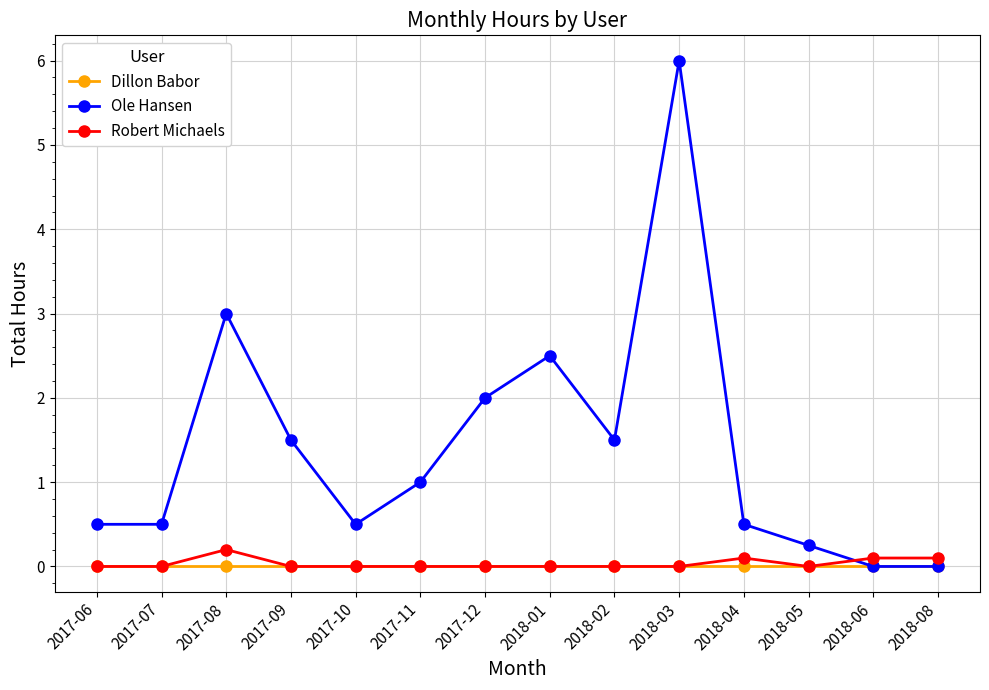

What is the greatest value displayed?

6.0